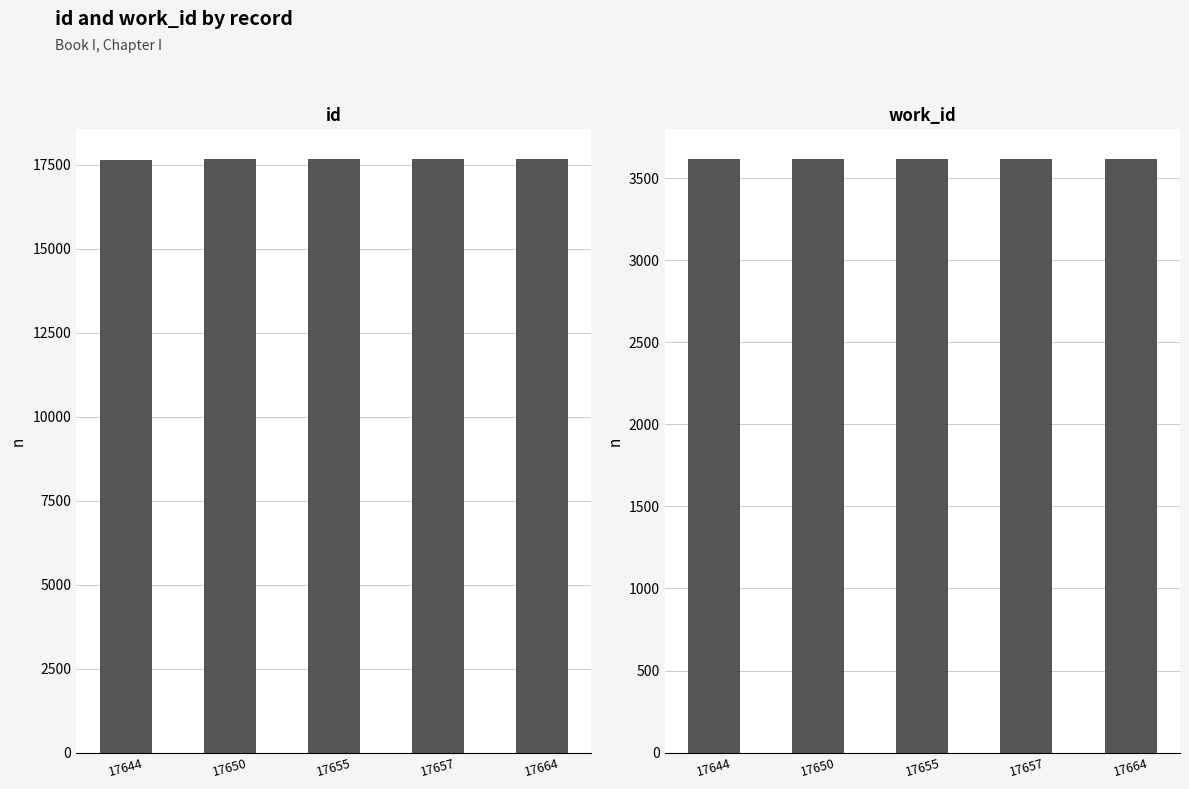

How many values in the id series are below 17655?

2